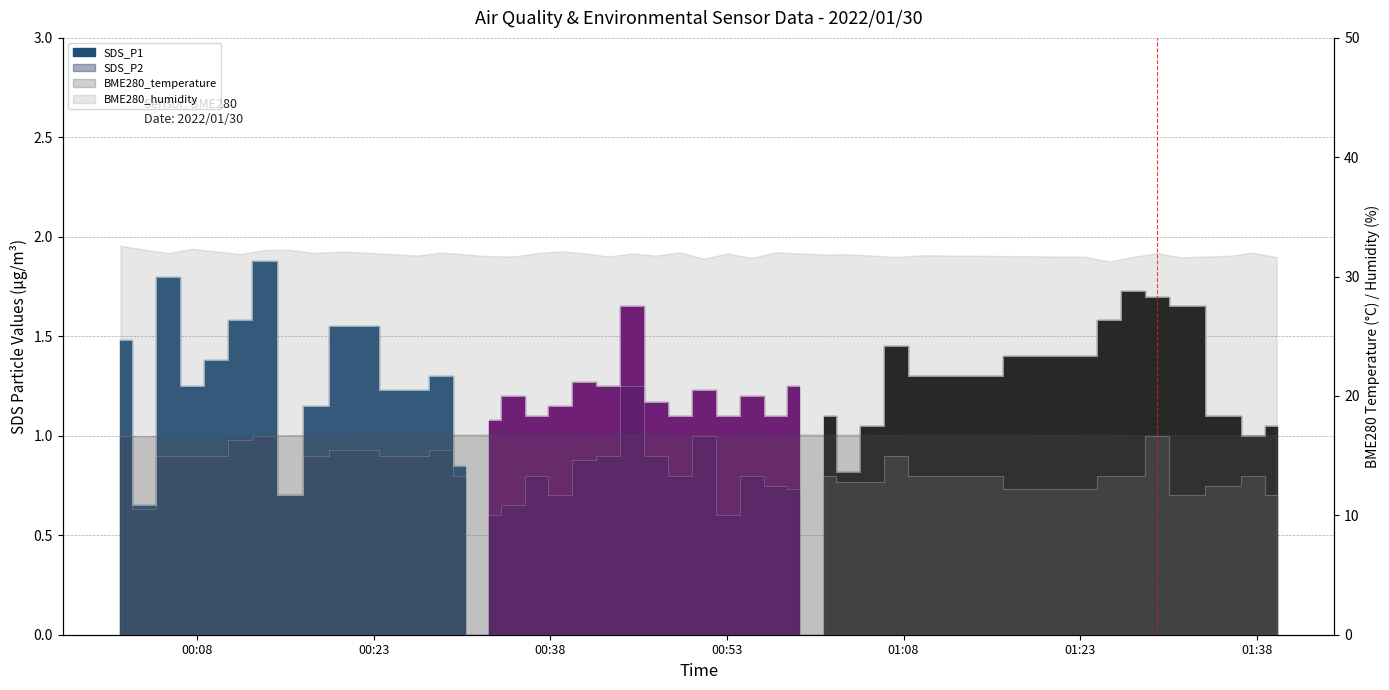

What is the minimum value shown in the chart?

0.6